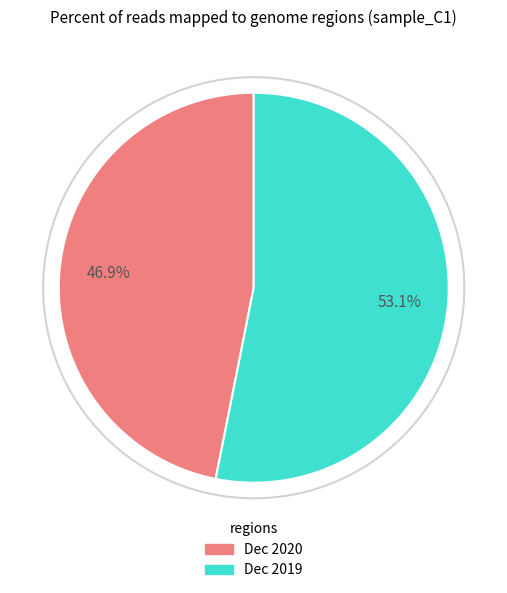

Which category has the smallest portion of the pie?

Dec 2020